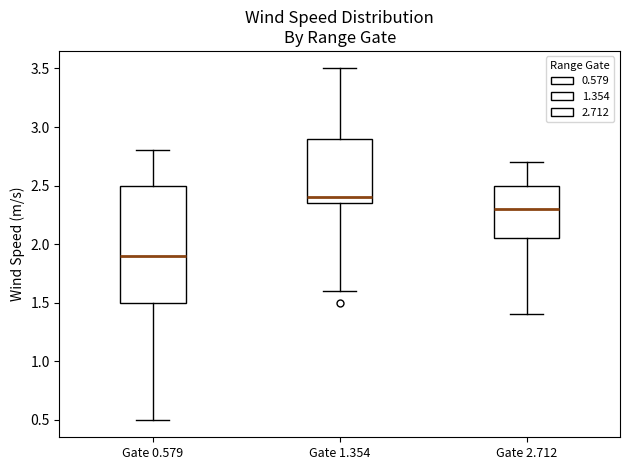

Reading left to right, transcribe this box plot: for each box, give where its median line is, the range the box spans, and where its two whiskers end, as read against the y-axis. The values are not printed on the chart, so give them approximately, as read against the axis.

Gate 0.579: median 1.90, box 1.50 to 2.50, whiskers 0.50 to 2.80
Gate 1.354: median 2.40, box 2.35 to 2.90, whiskers 1.60 to 3.50
Gate 2.712: median 2.30, box 2.05 to 2.50, whiskers 1.40 to 2.70